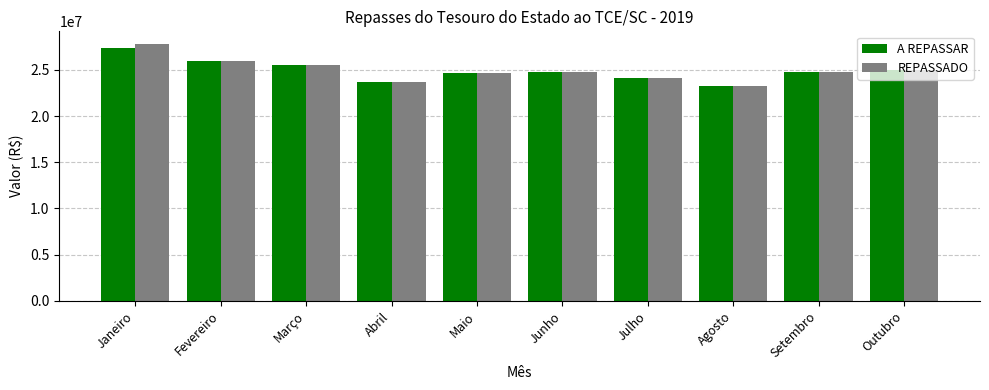

What is the sum of the A REPASSAR values at Outubro and Maio?

49628127.5